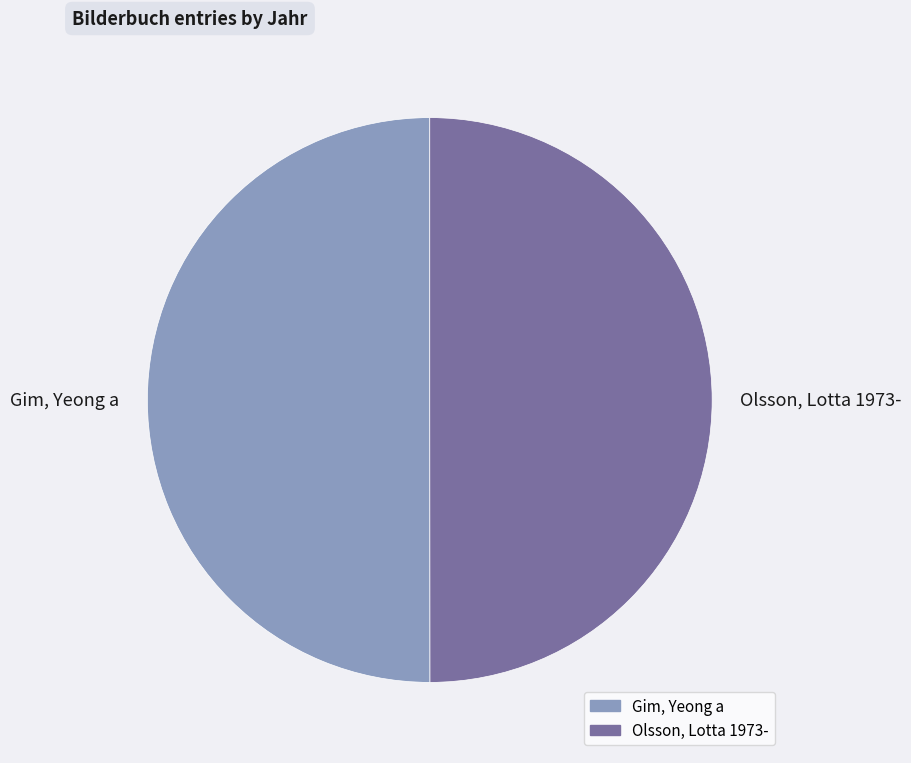

Approximately how many times larger is the value at Gim, Yeong a compared to Olsson, Lotta 1973-?

1.0